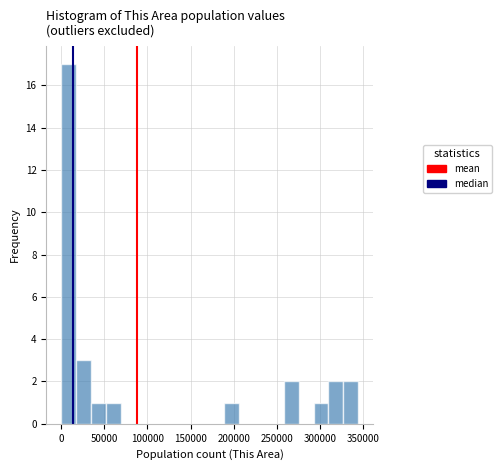

Read against the x-axis, roughly where is the centre of the tallest bar?

10000